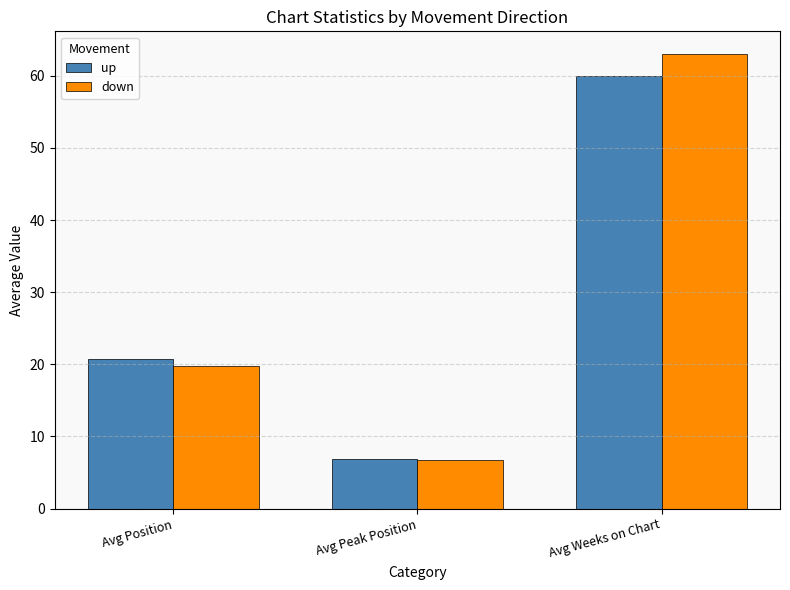

List the labels in order of up value, largest first.

Avg Weeks on Chart, Avg Position, Avg Peak Position